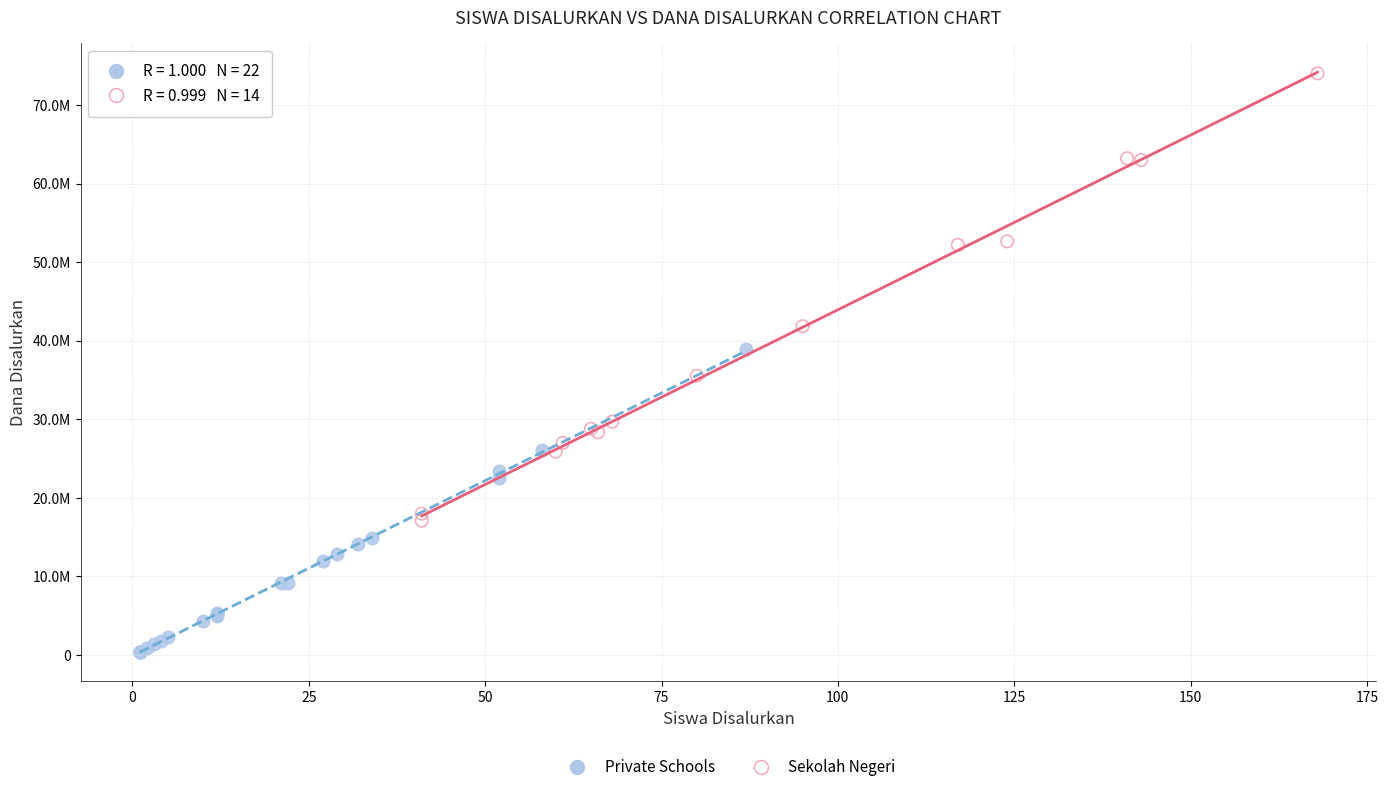

Which series contains the lowest Y value?

Private Schools